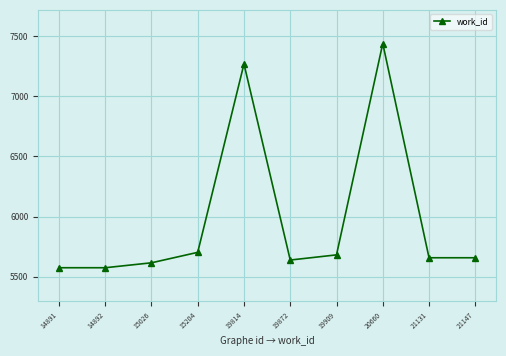

What is the difference between the second highest and minimum values?

1695